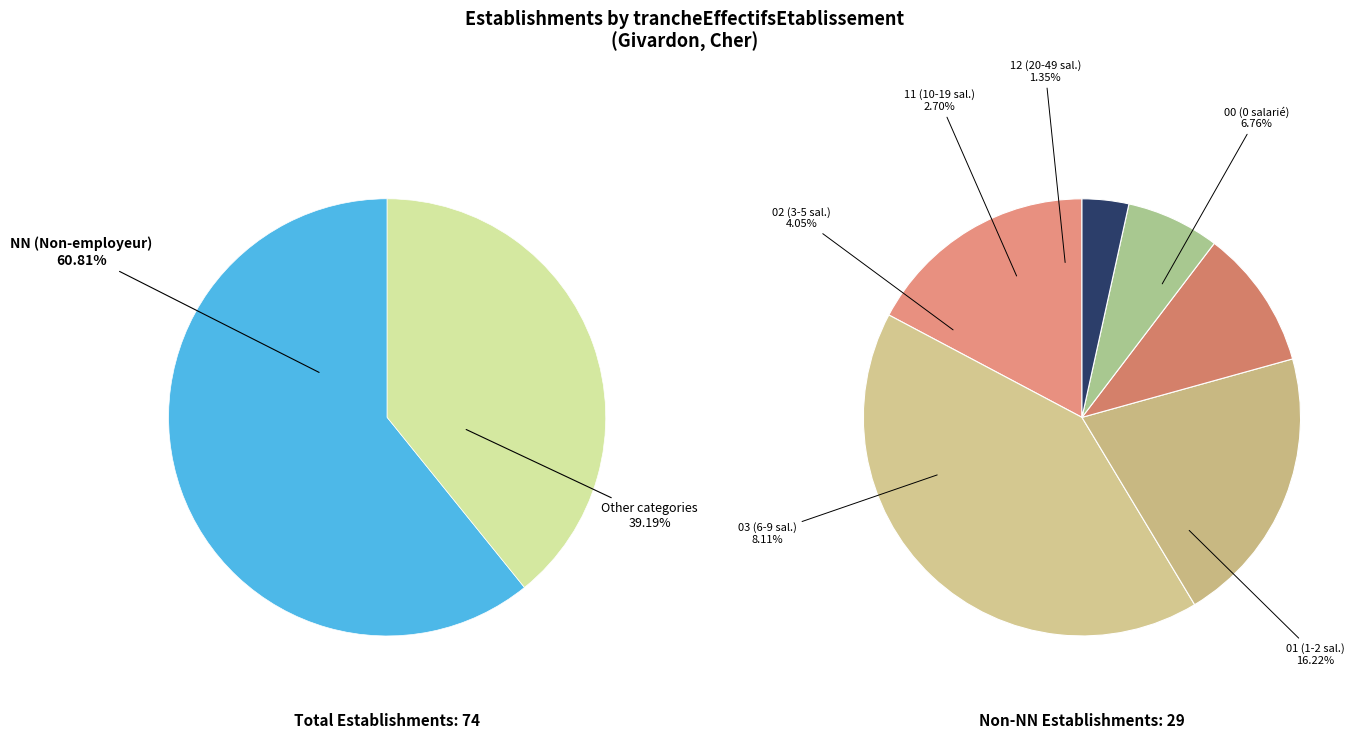

The 03 slice represents 8% of the pie. True or false?

True